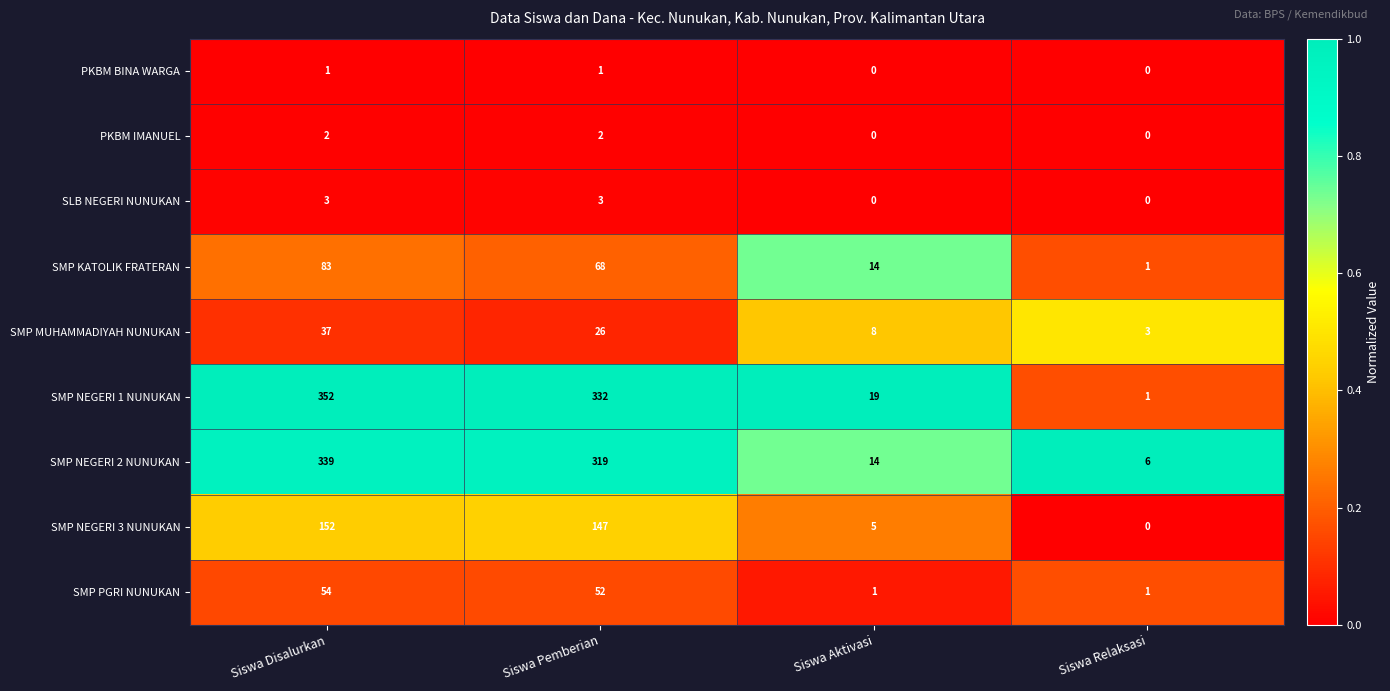

What is the spread (max minus min) of values at Siswa Disalurkan?

351